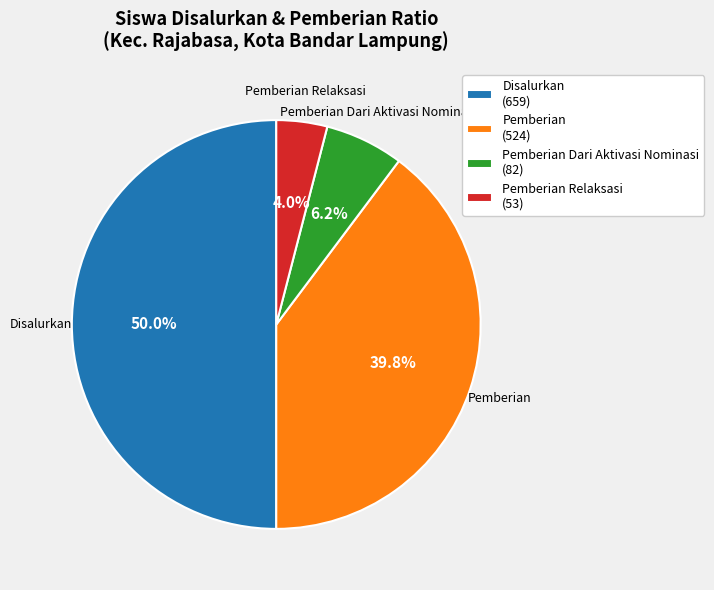

Between Pemberian Dari Aktivasi Nominasi (82) and Pemberian Relaksasi (53), which is larger?

Pemberian Dari Aktivasi Nominasi (82)